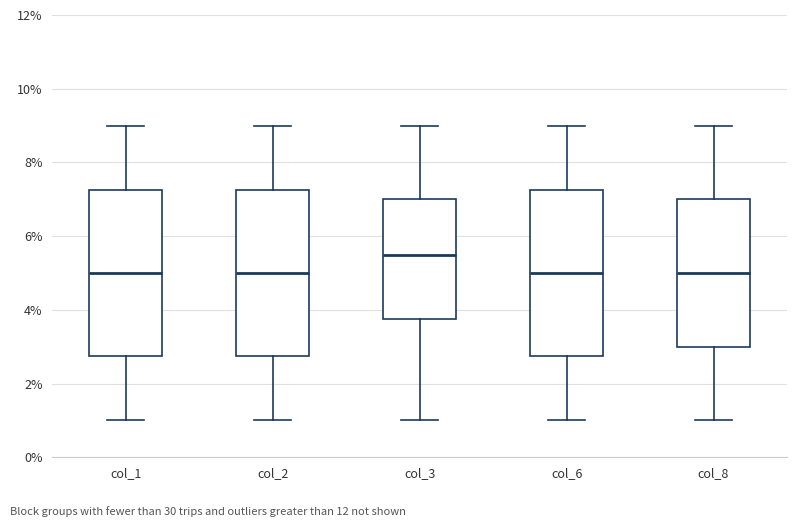

Reading left to right, read every box against the y-axis: the position of its median line, the range the box covers, and the ends of its whiskers. The values are not printed on the chart, so give them approximately, as read against the axis.

col_1: median 5.0, box 2.8 to 7.2, whiskers 1.0 to 9.0
col_2: median 5.0, box 2.8 to 7.2, whiskers 1.0 to 9.0
col_3: median 5.6, box 3.8 to 7.0, whiskers 1.0 to 9.0
col_6: median 5.0, box 2.8 to 7.2, whiskers 1.0 to 9.0
col_8: median 5.0, box 3.0 to 7.0, whiskers 1.0 to 9.0